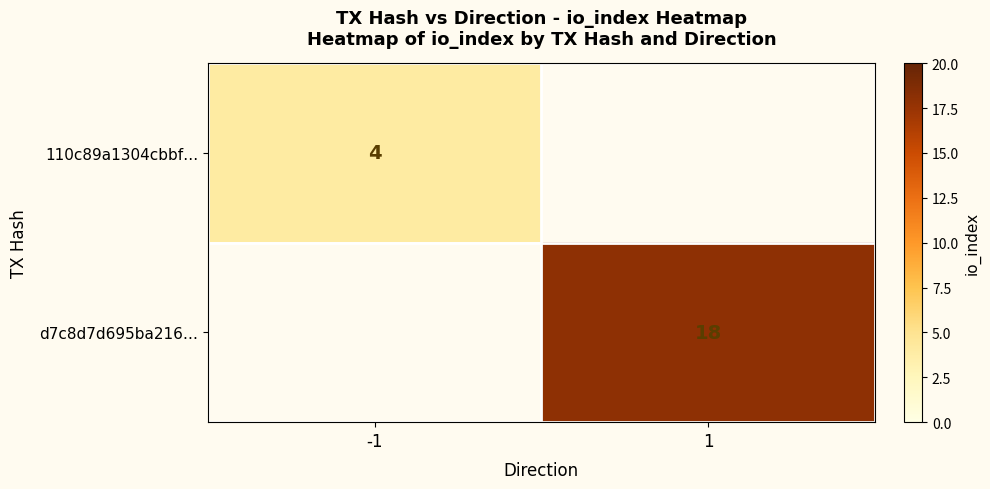

What is the smallest value displayed?

4.0